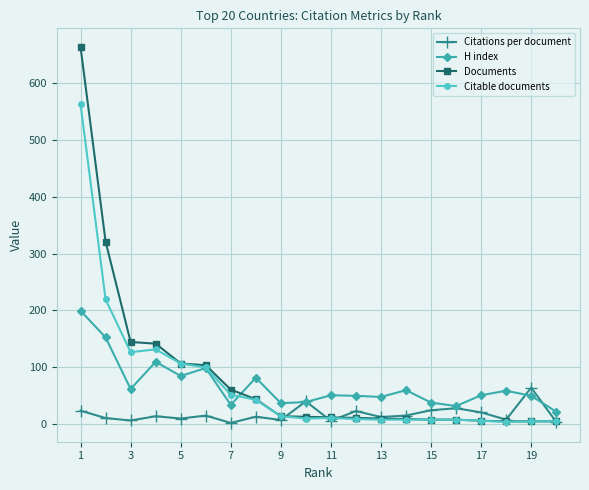

What is the maximum value shown in the chart?

664.0